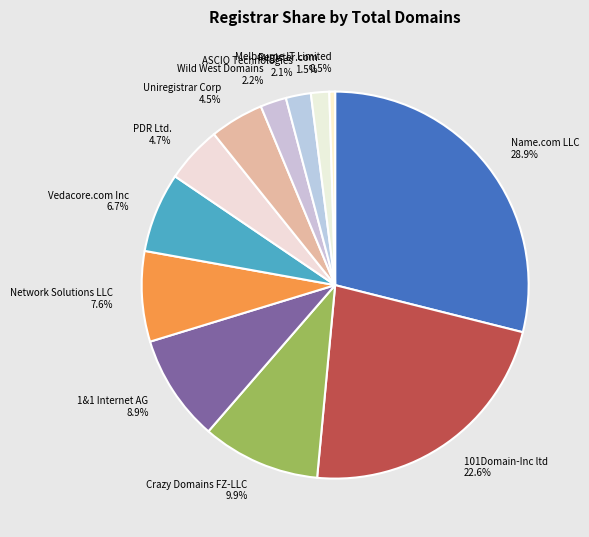

Does Network Solutions LLC represent more than half of the total?

No